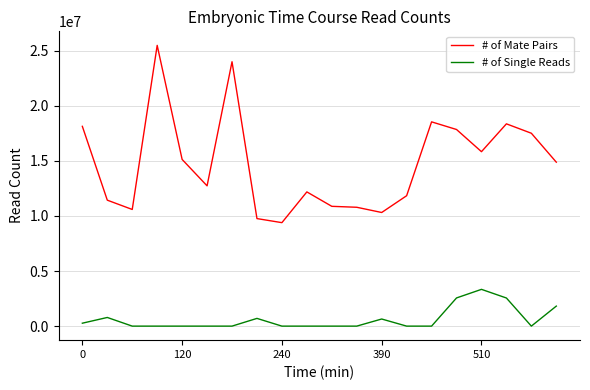

List the series in order of their peak value, highest first.

# of Mate Pairs, # of Single Reads